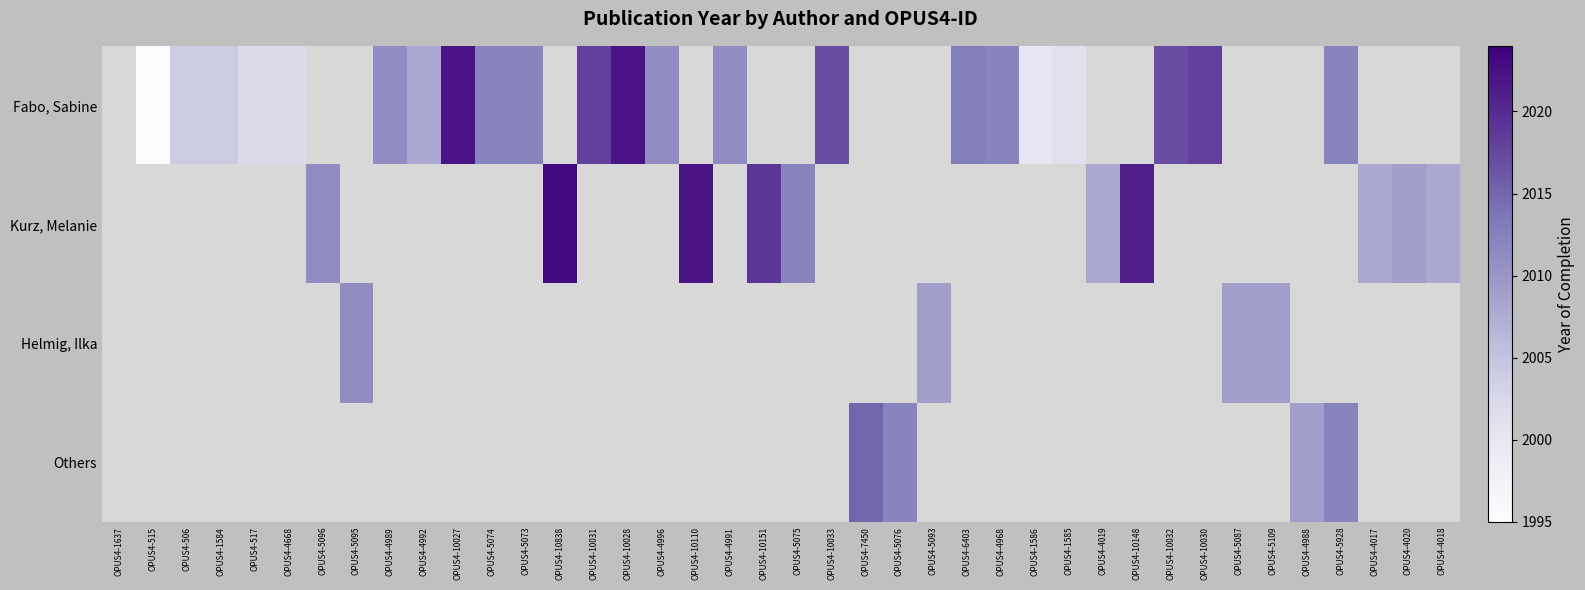

Which series changed the most between OPUS4-517 and OPUS4-10032?

Fabo, Sabine